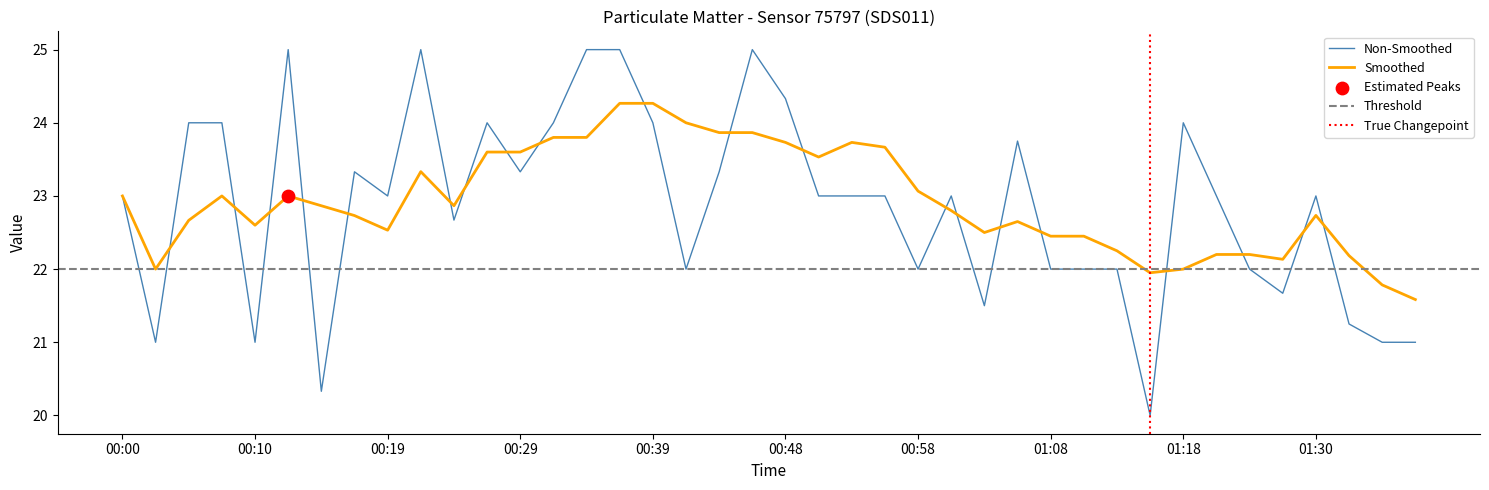

What is the change in value from 00:02 to 00:41?

+1.0